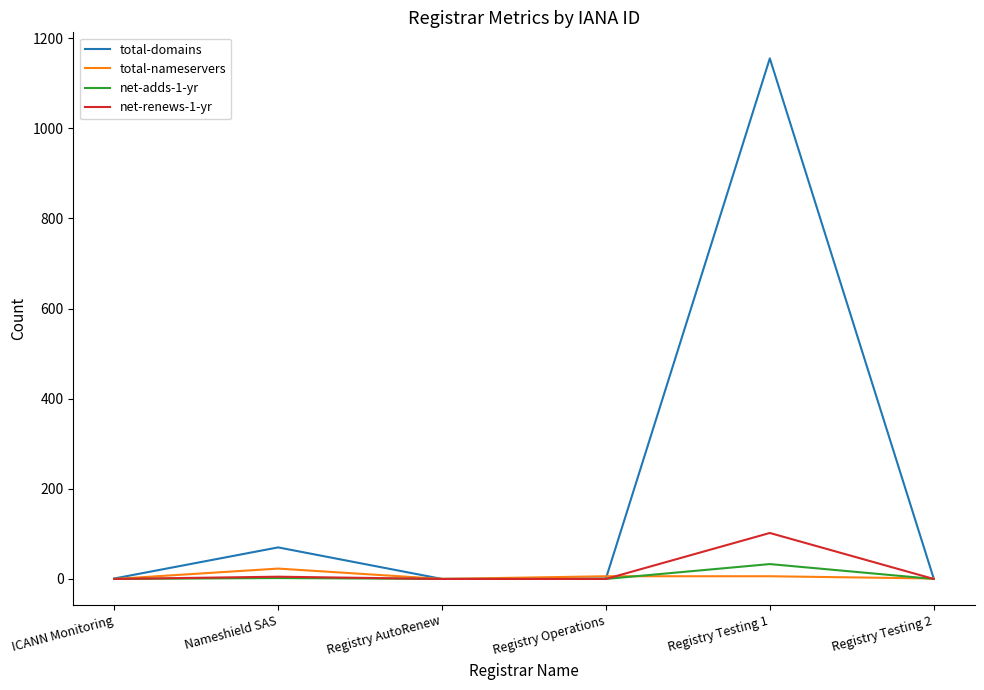

Which series has the largest range (max minus min)?

total-domains